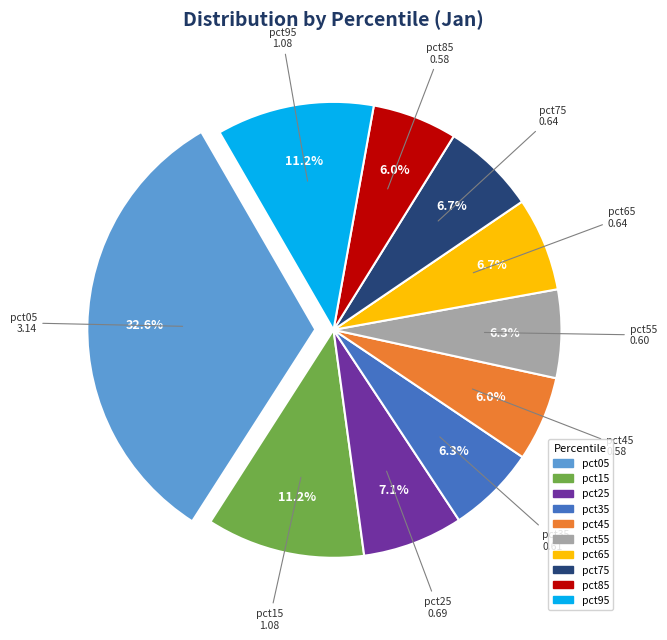

Combined, do pct35 and pct75 account for over 50%?

No